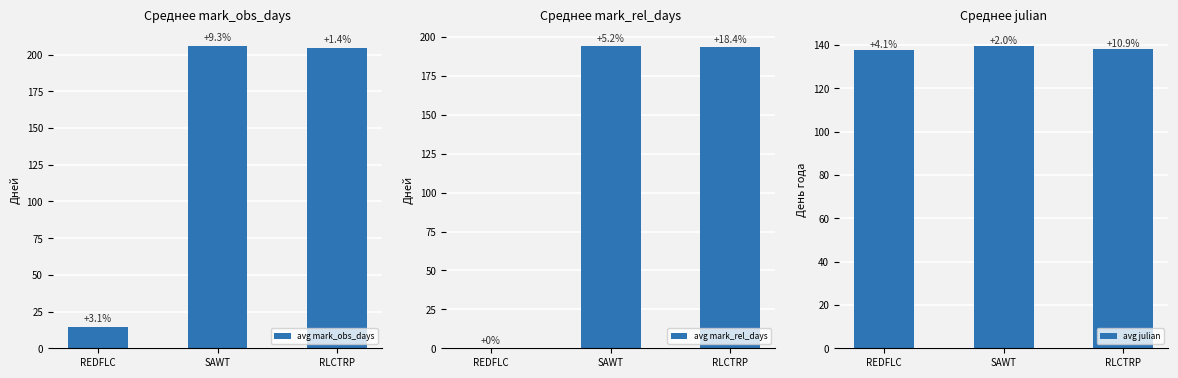

Which series has the largest total across all categories?

avg mark_obs_days